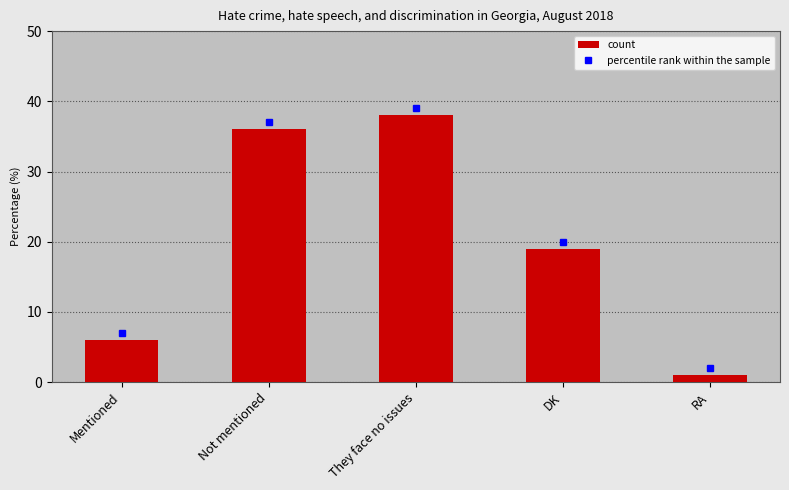

List the labels in order of value, largest first.

They face no issues, Not mentioned, DK, Mentioned, RA